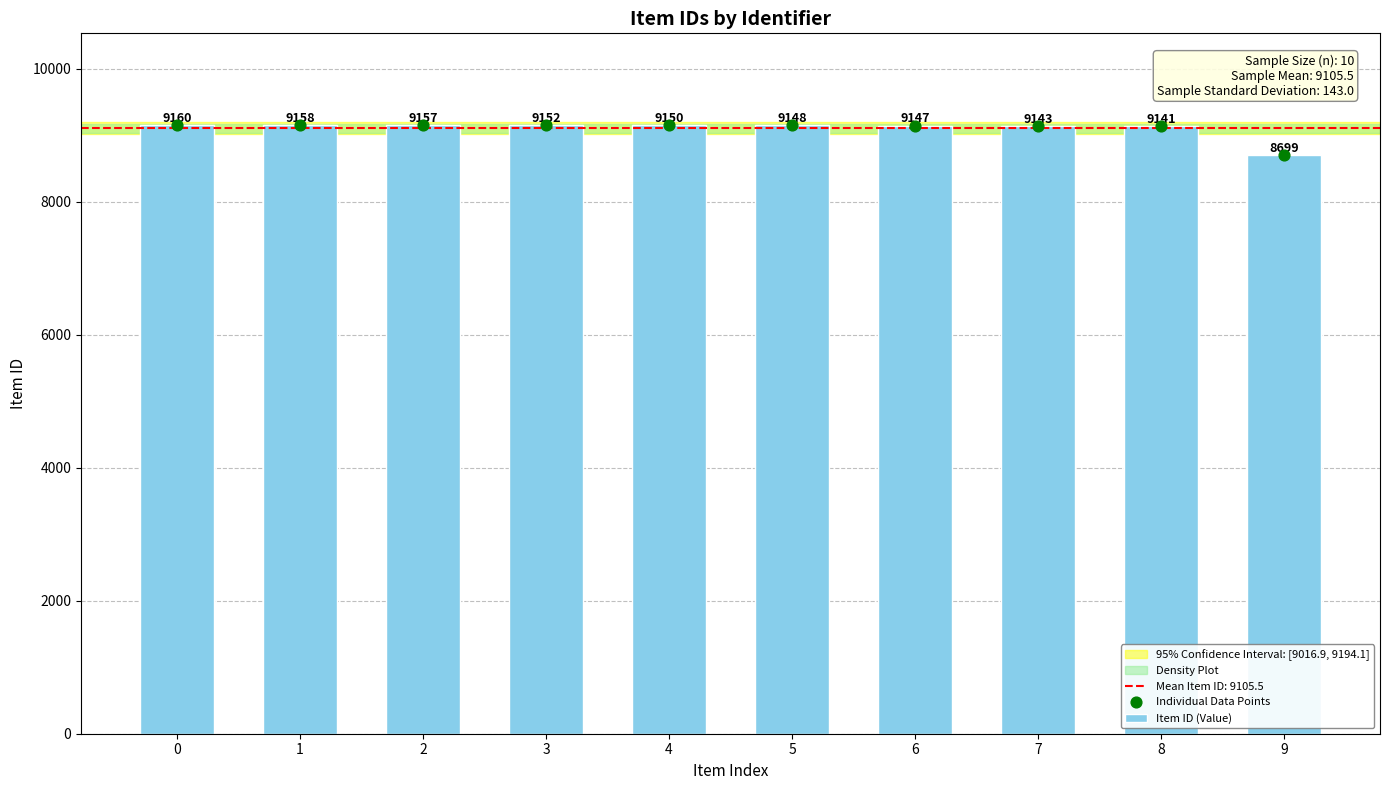

Approximately how many times larger is the value at 6 compared to 8?

1.0